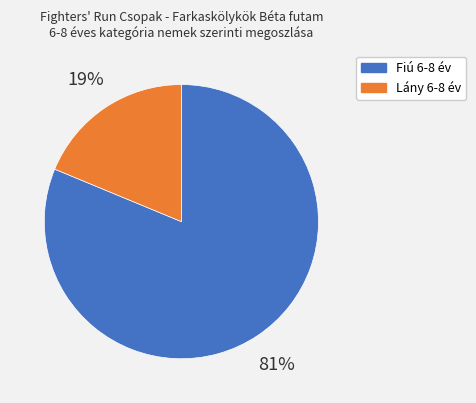

To the nearest percent, what portion does Fiú 6-8 év represent?

81%